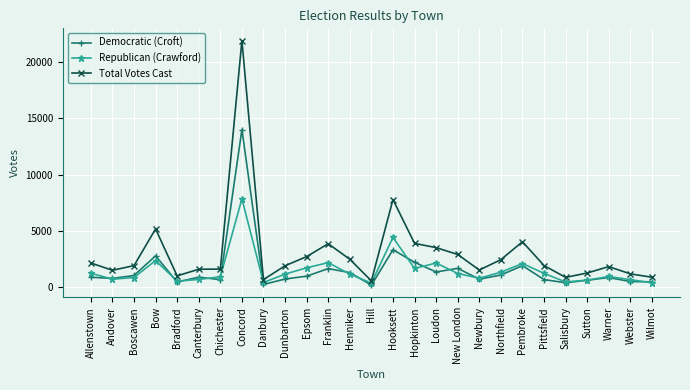

Which series has the widest spread of values?

Total Votes Cast